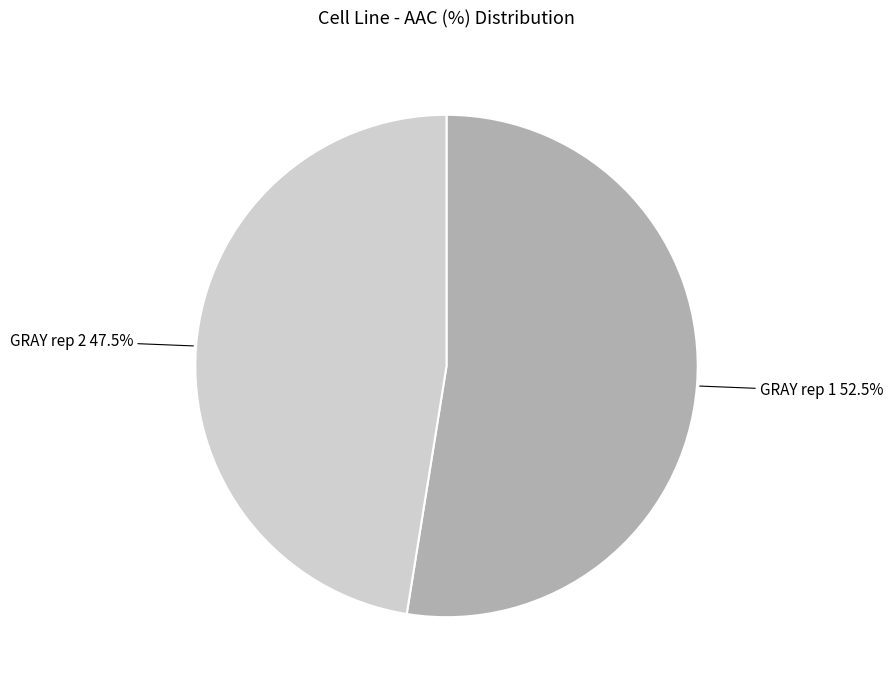

Count the number of slices in the pie.

2